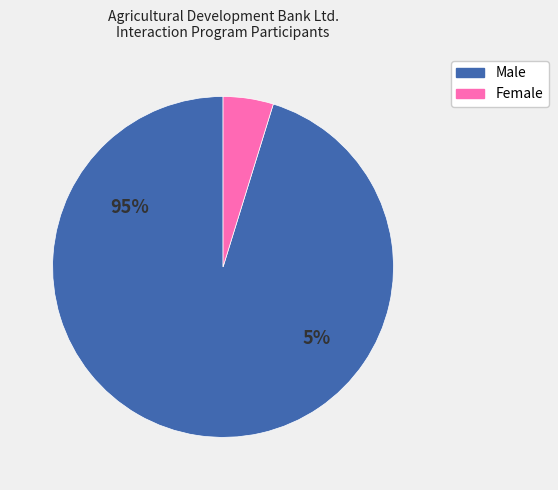

Approximately how many times larger is the value at Male compared to Female?

20.0